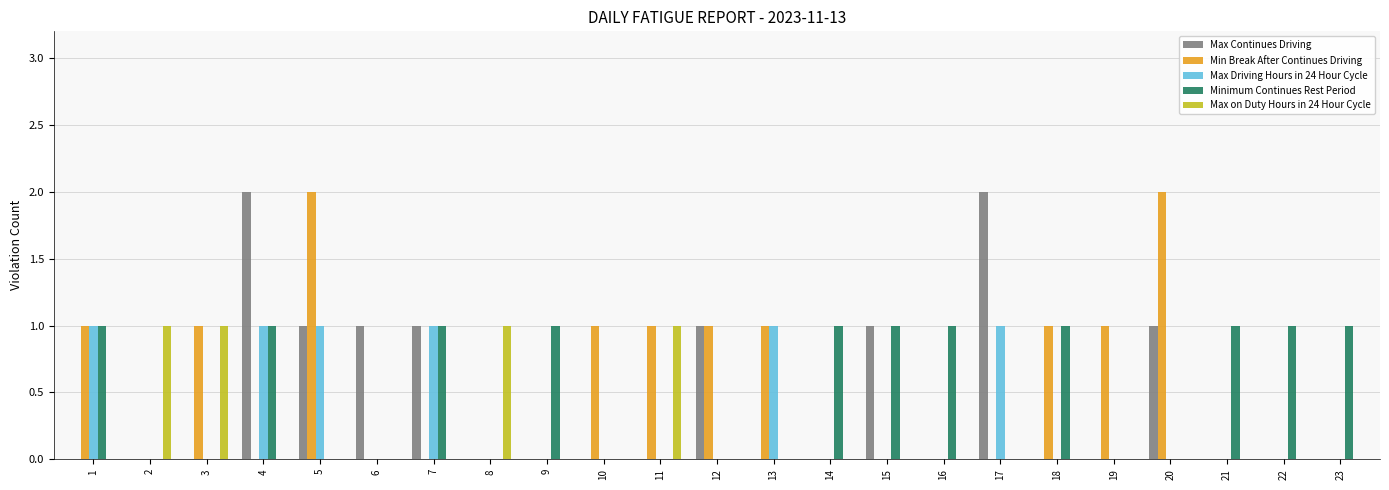

What is the sum of all Max Driving Hours in 24 Hour Cycle values?

6